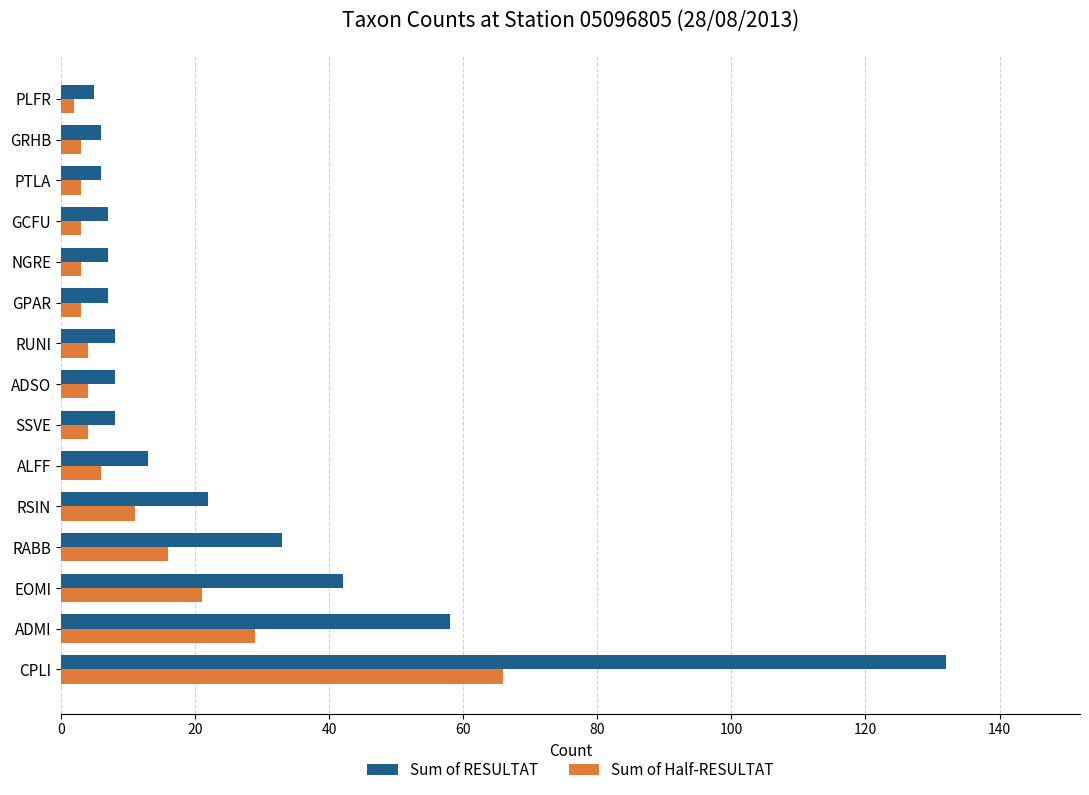

List the series in order of their peak value, highest first.

Sum of RESULTAT, Sum of Half-RESULTAT